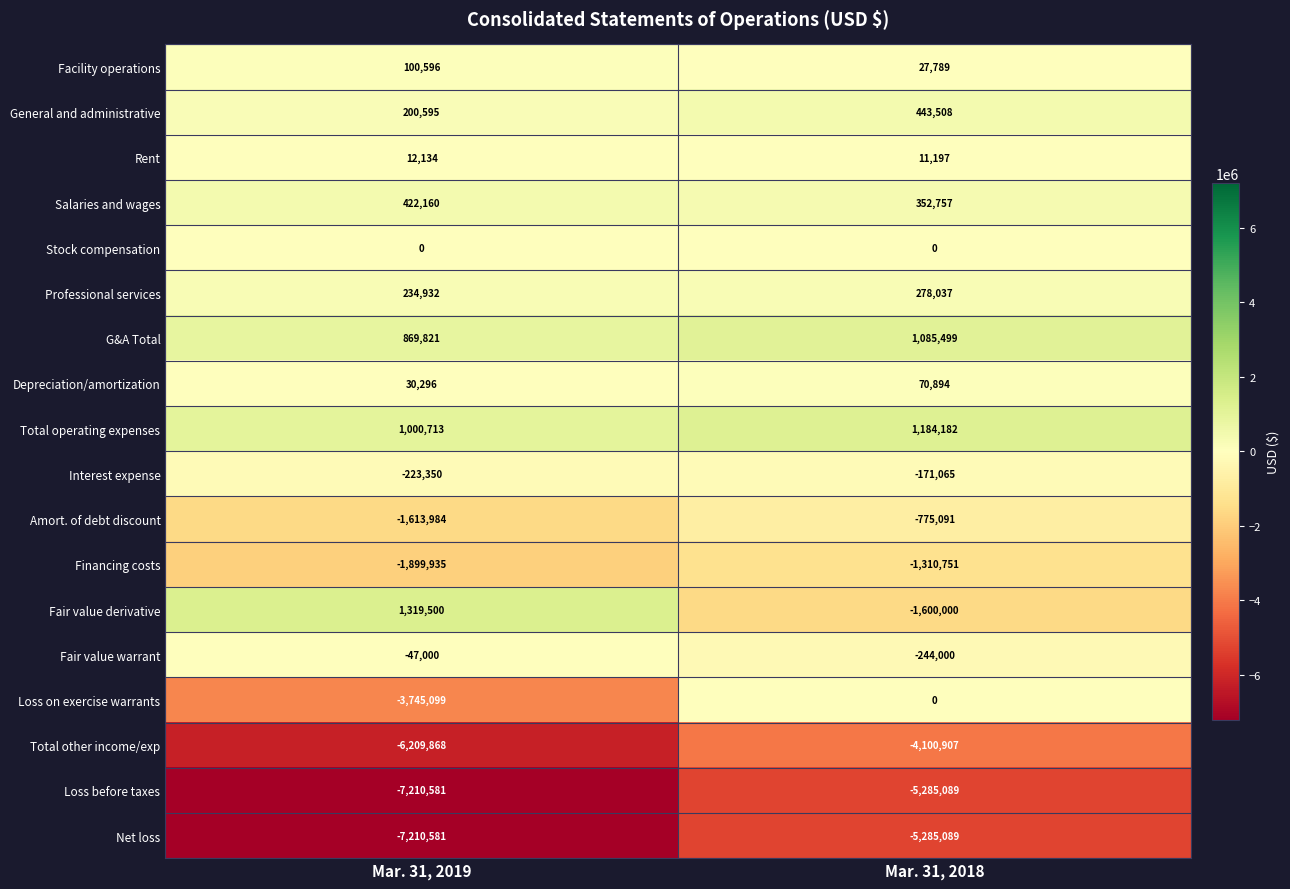

List the labels in order of Amort. of debt discount value, largest first.

Mar. 31, 2018, Mar. 31, 2019